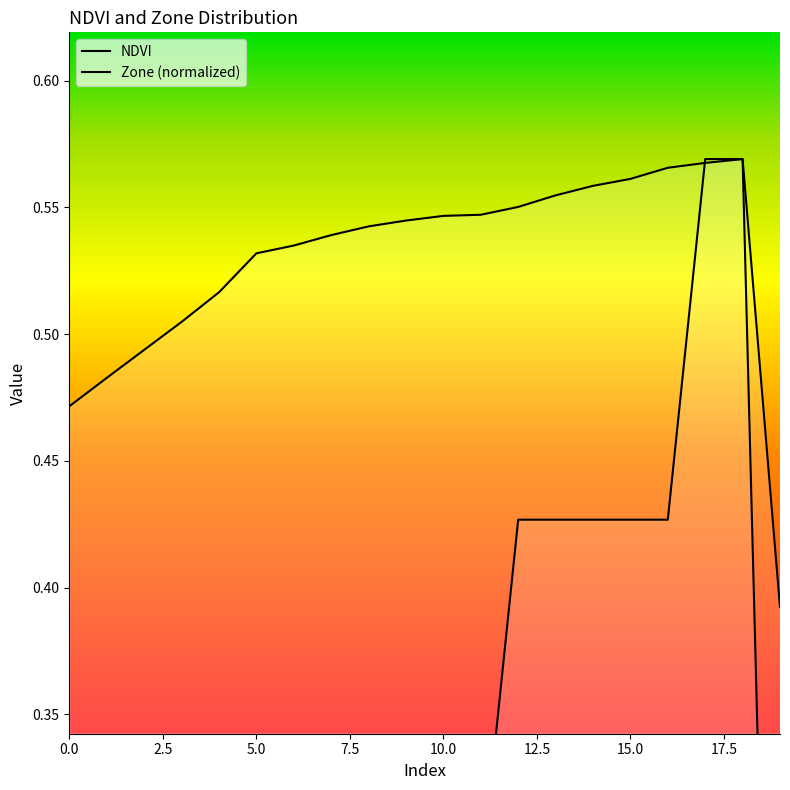

True or false: NDVI has more than 2 points higher than both neighbors.

False